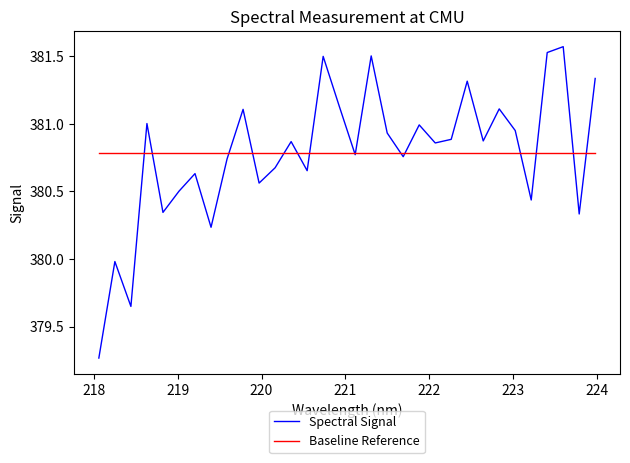

What are all the series names shown in the legend?

Spectral Signal, Baseline Reference